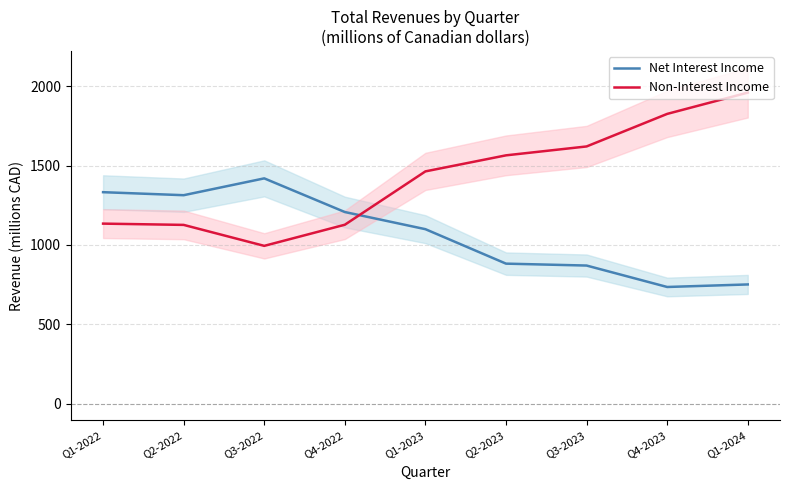

Rank the series by their maximum value, from lowest to highest.

Net Interest Income, Non-Interest Income